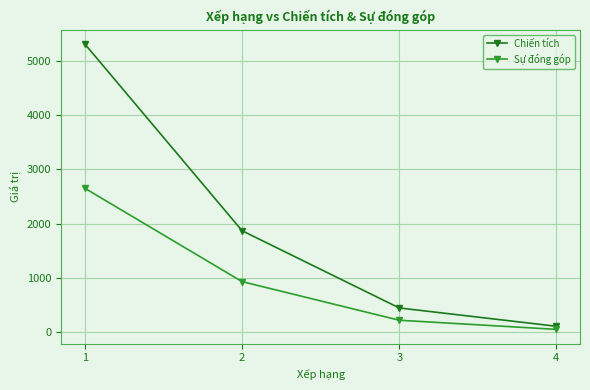

Where does the Sự đóng góp series first go above 935?

1